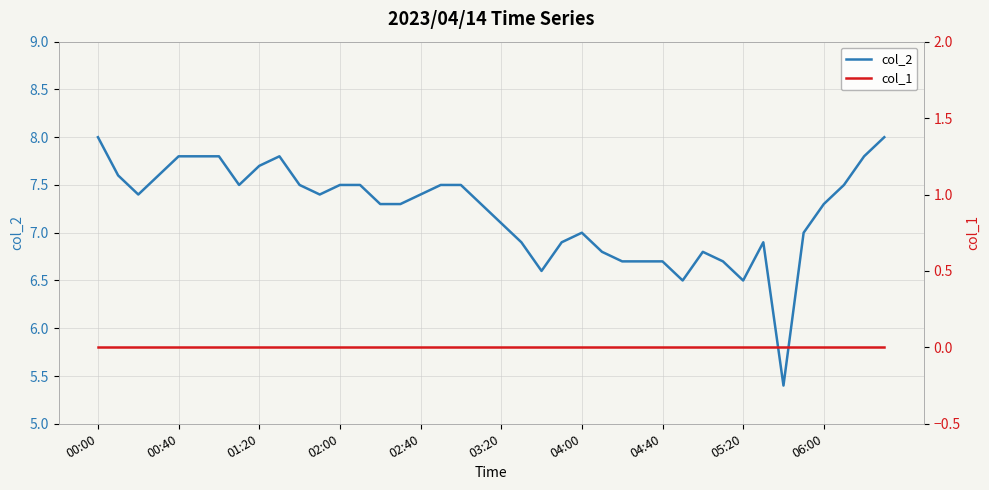

What is the maximum value for col_2?

8.0